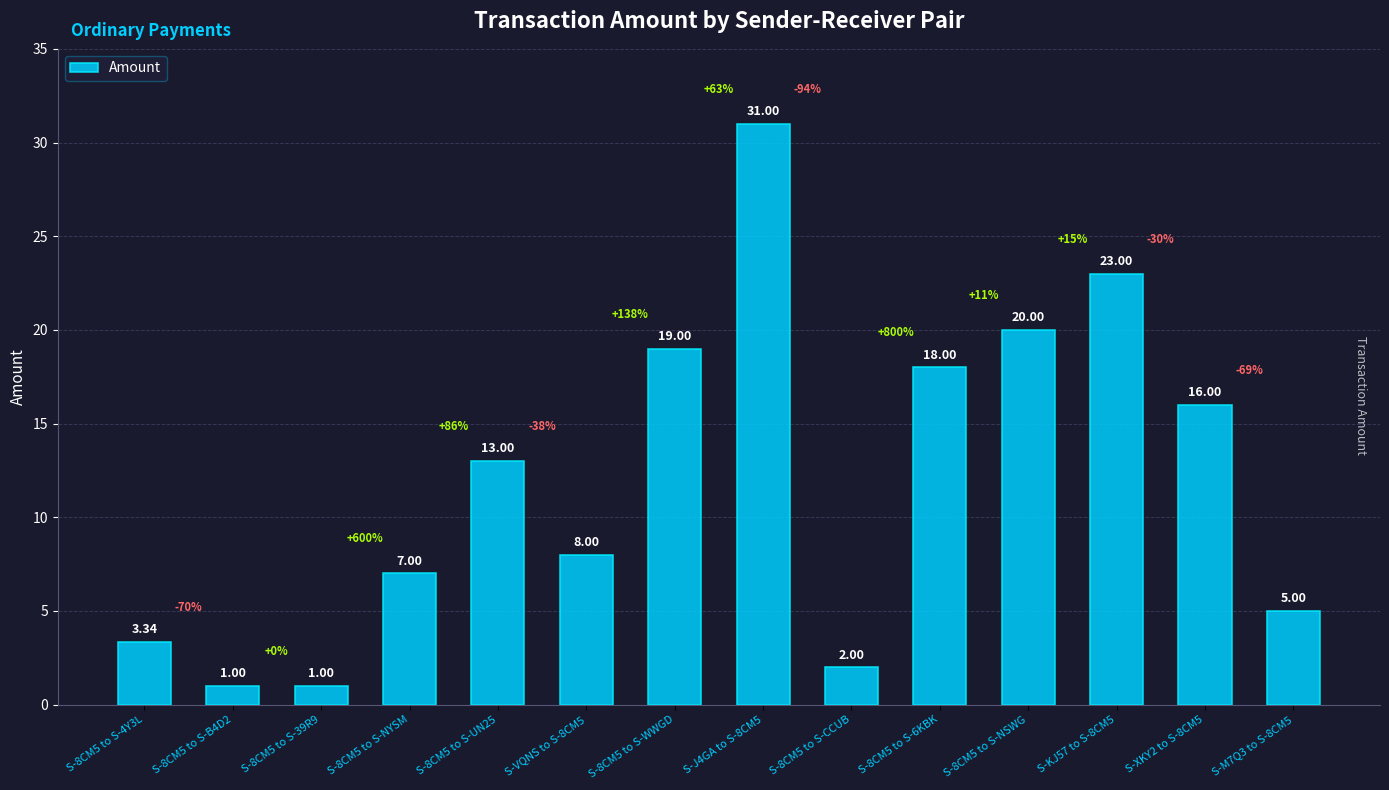

What is the difference between the second highest and second lowest values?

22.0